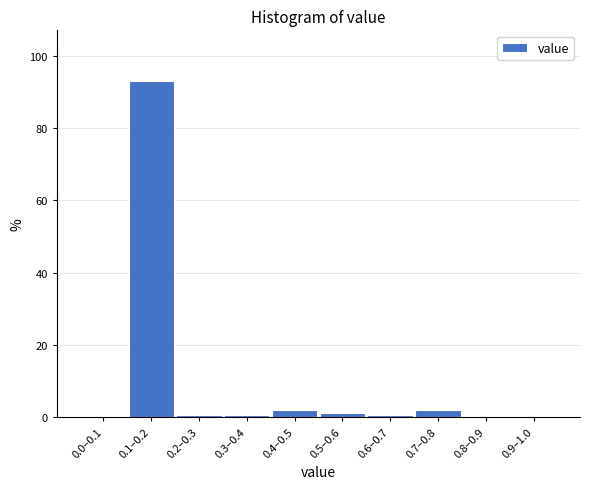

Is it true that the value at 0.8–0.9 is -41.3?

False